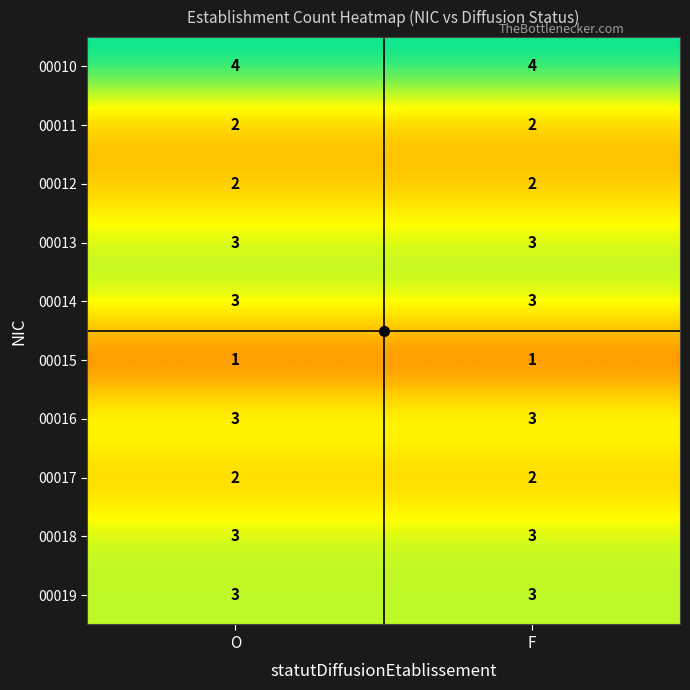

What is the total value across all series at F?

26